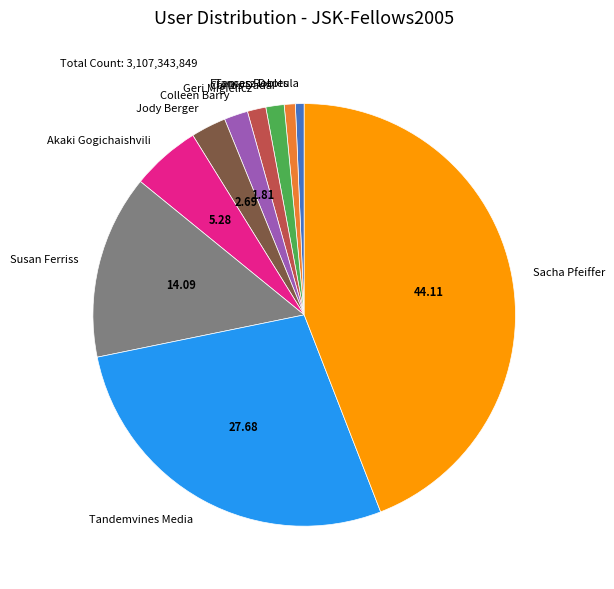

Is the sum of Sacha Pfeiffer and Susan Ferriss greater than half?

Yes